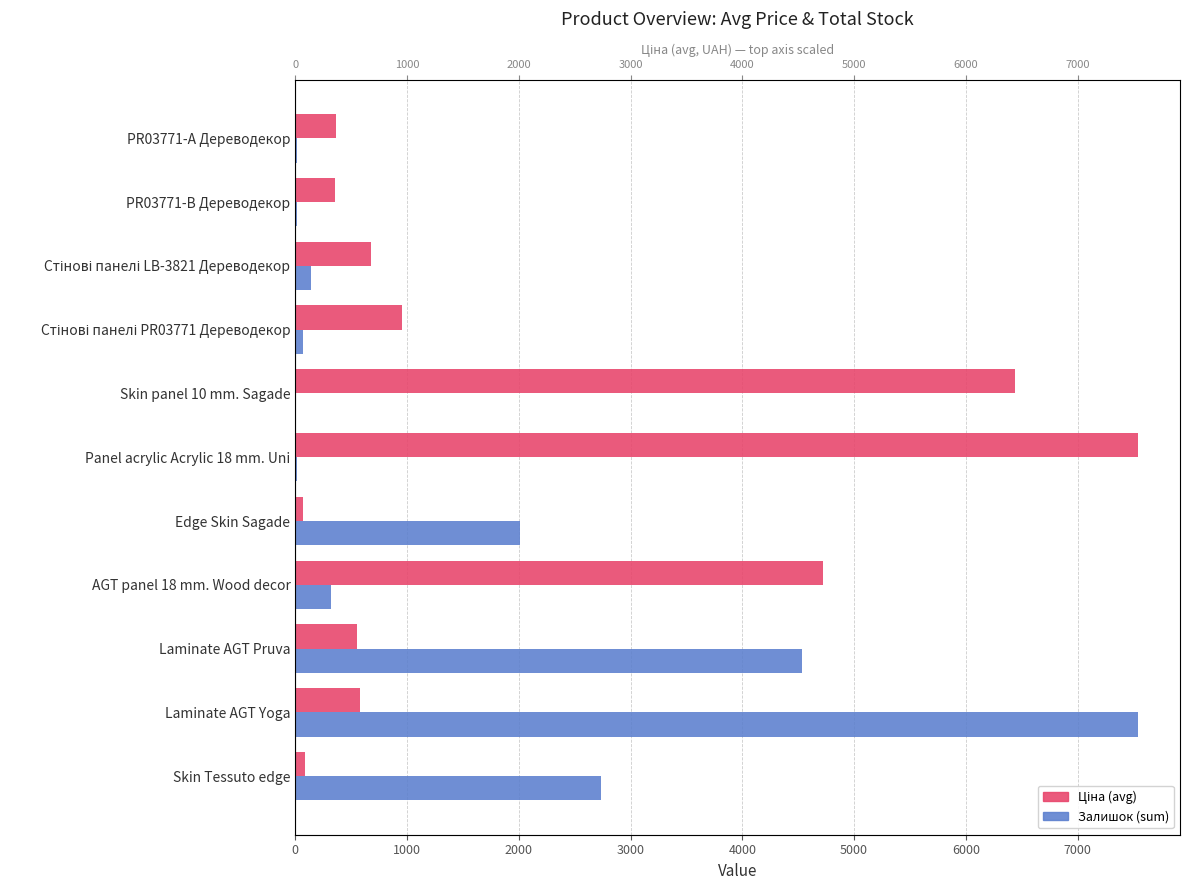

How many bars are there in total?

22